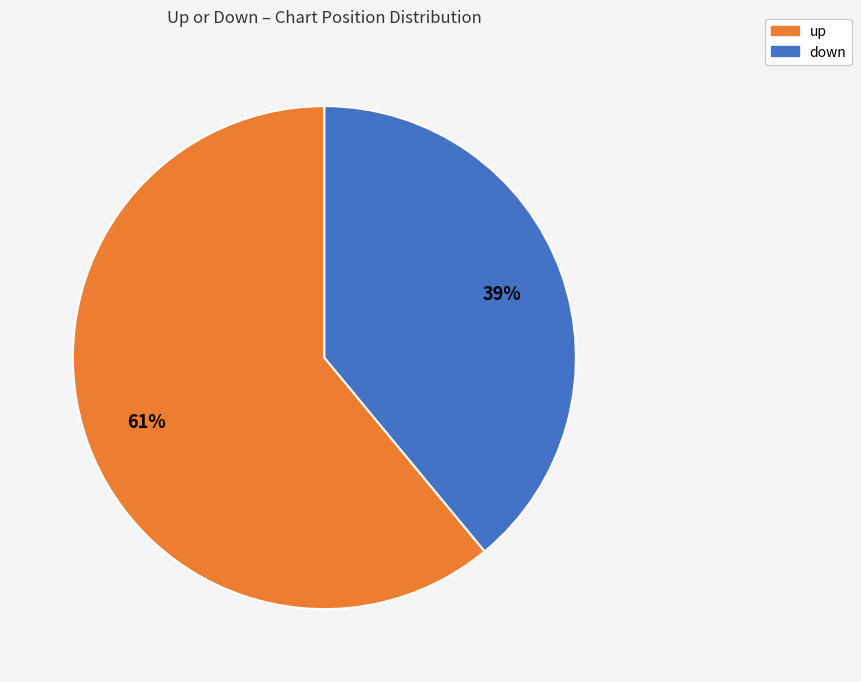

How many slices are in this pie chart?

2